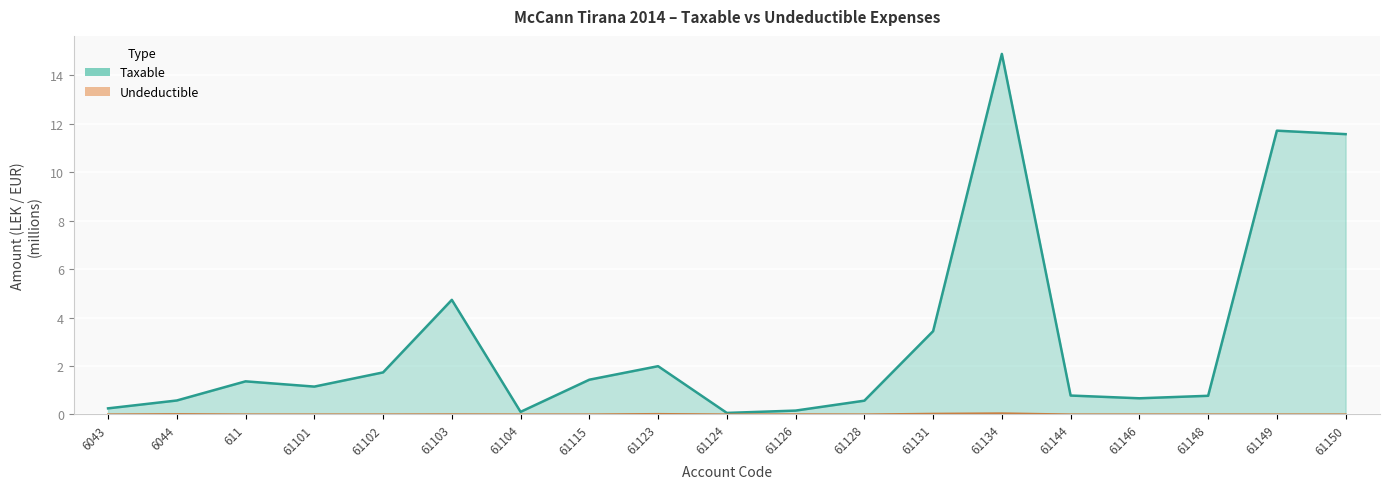

Rank the series by their maximum value, from highest to lowest.

Taxable, Undeductible